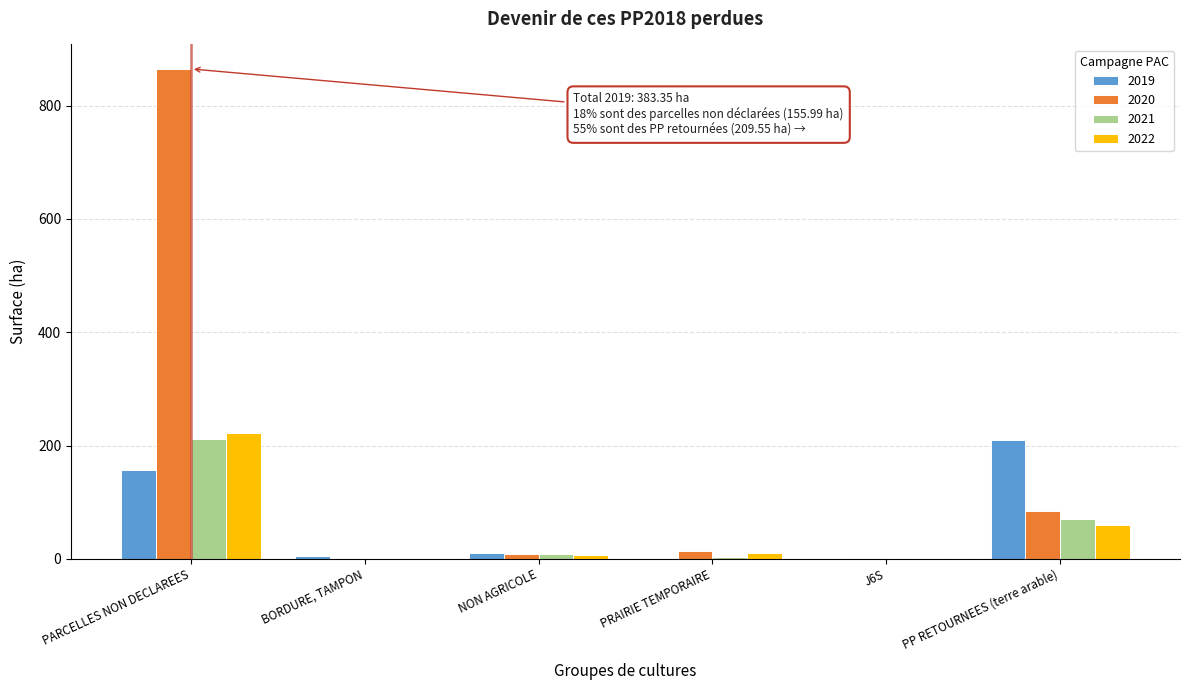

What is the sum of all 2021 values?

294.9